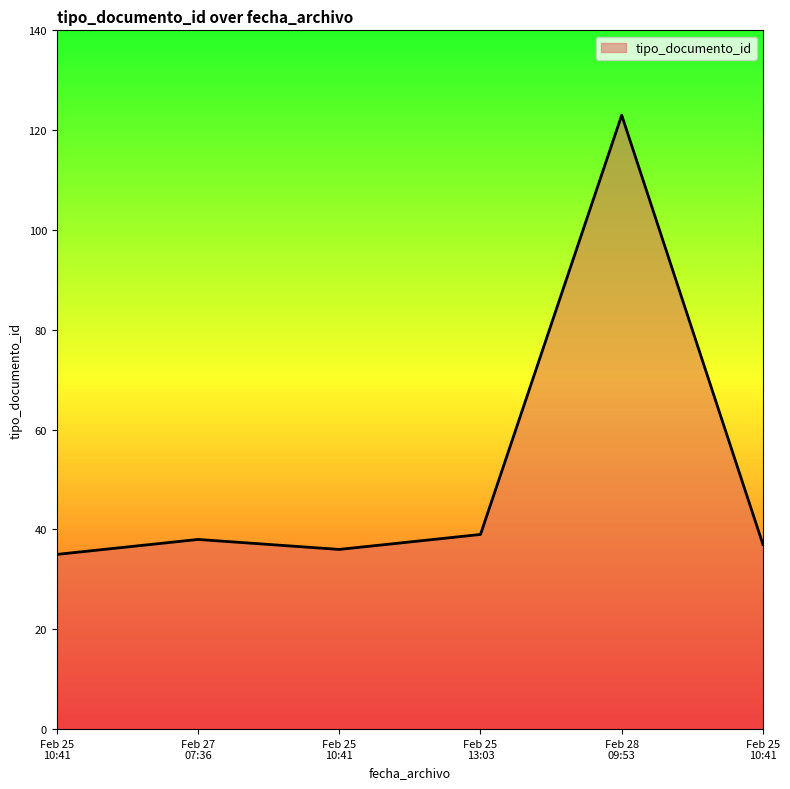

True or false: there are more than 0 points higher than both neighbors.

True